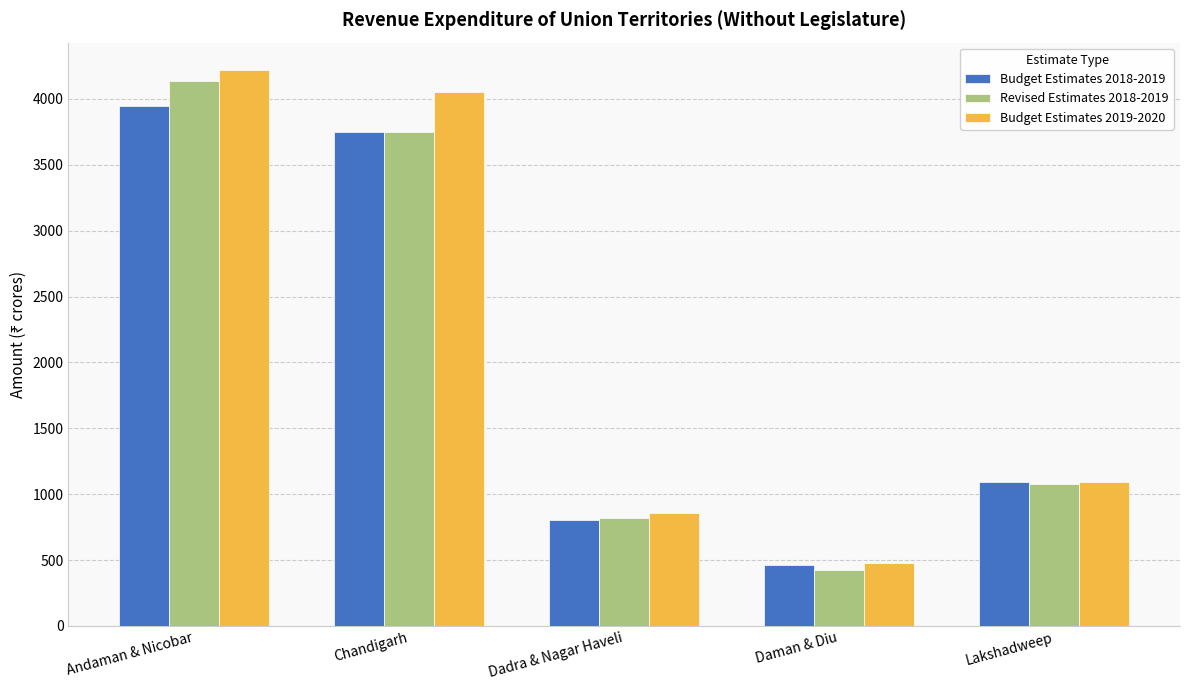

Which series has the largest range (max minus min)?

Budget Estimates 2019-2020